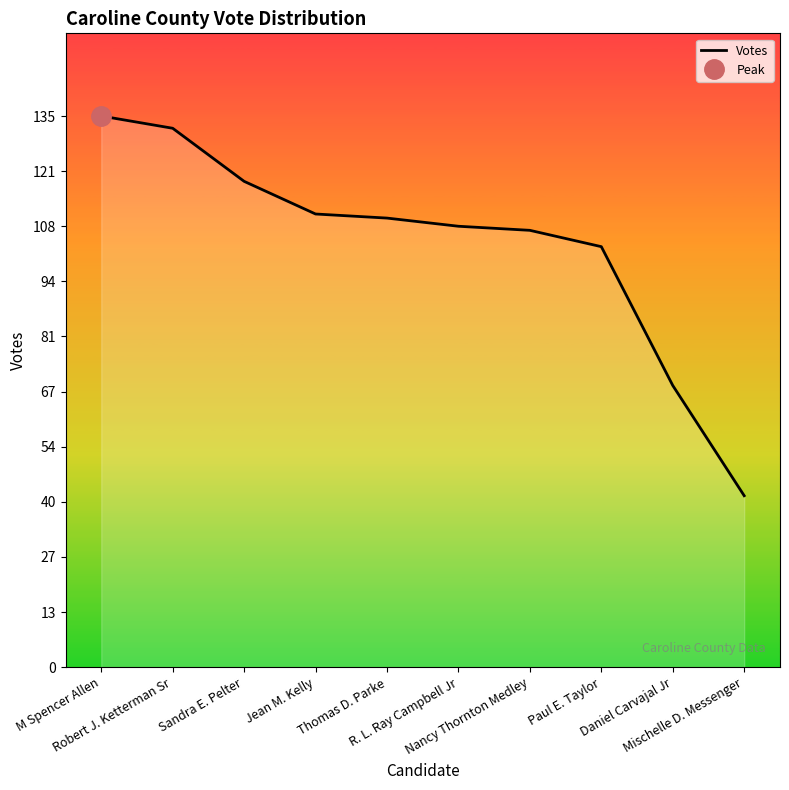

What is the approximate value at Paul E. Taylor, to the nearest 5?

105